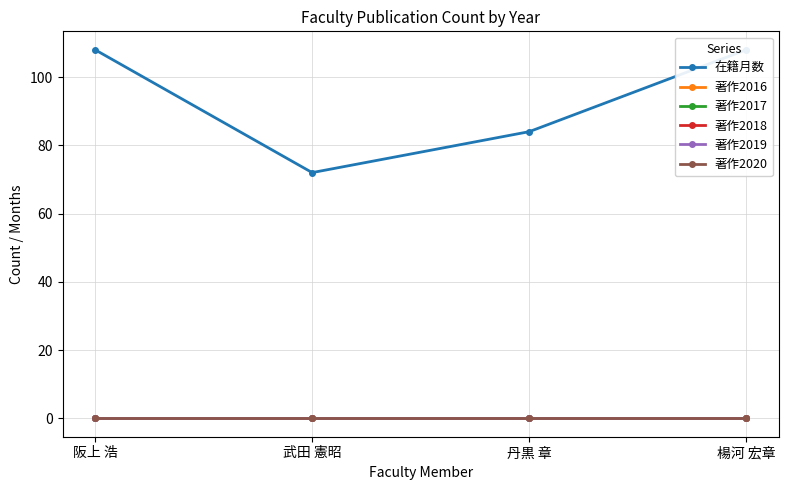

What are all the series names shown in the legend?

在籍月数, 著作2016, 著作2017, 著作2018, 著作2019, 著作2020